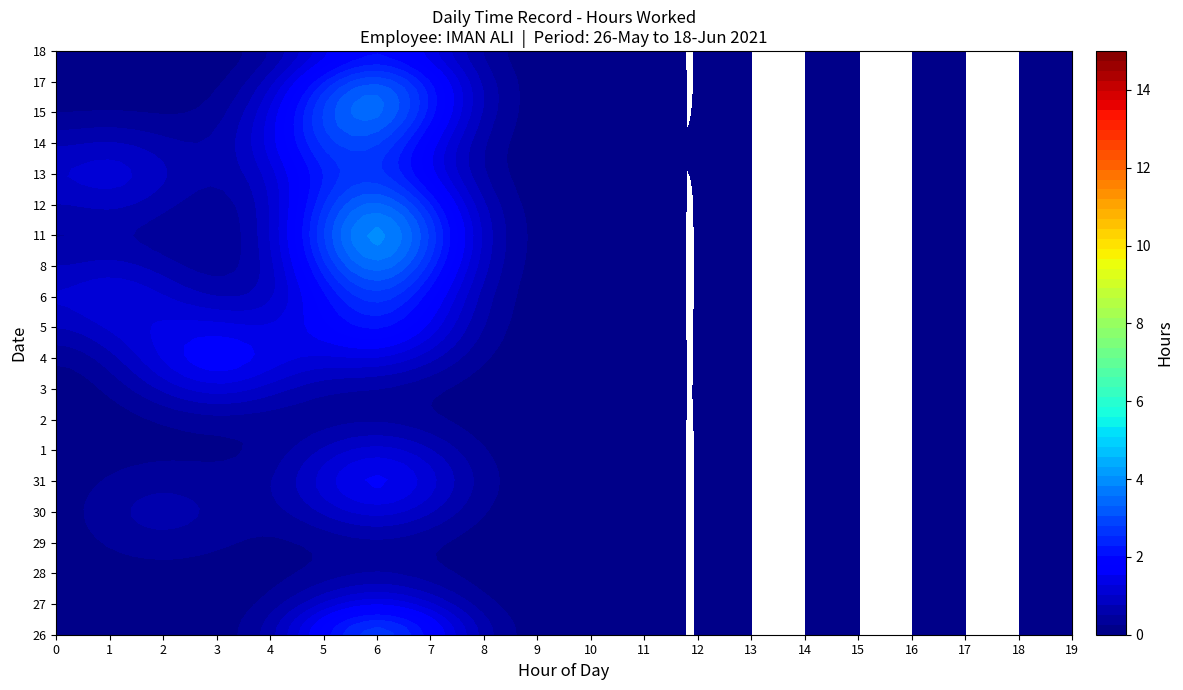

Which series has the largest total across all categories?

11